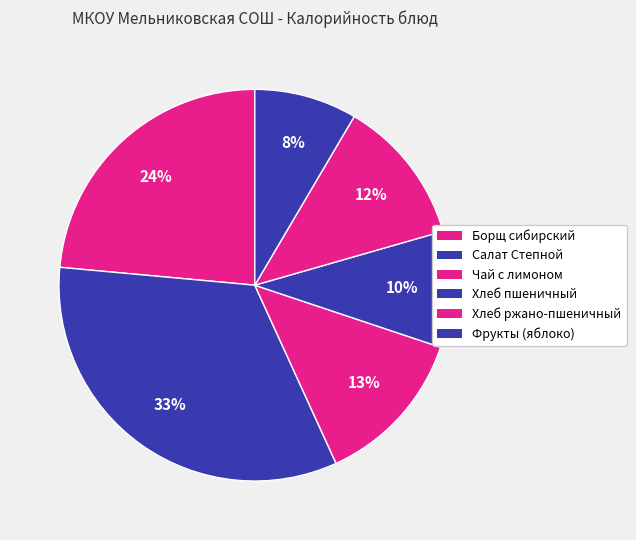

How many segments does this pie chart have?

6